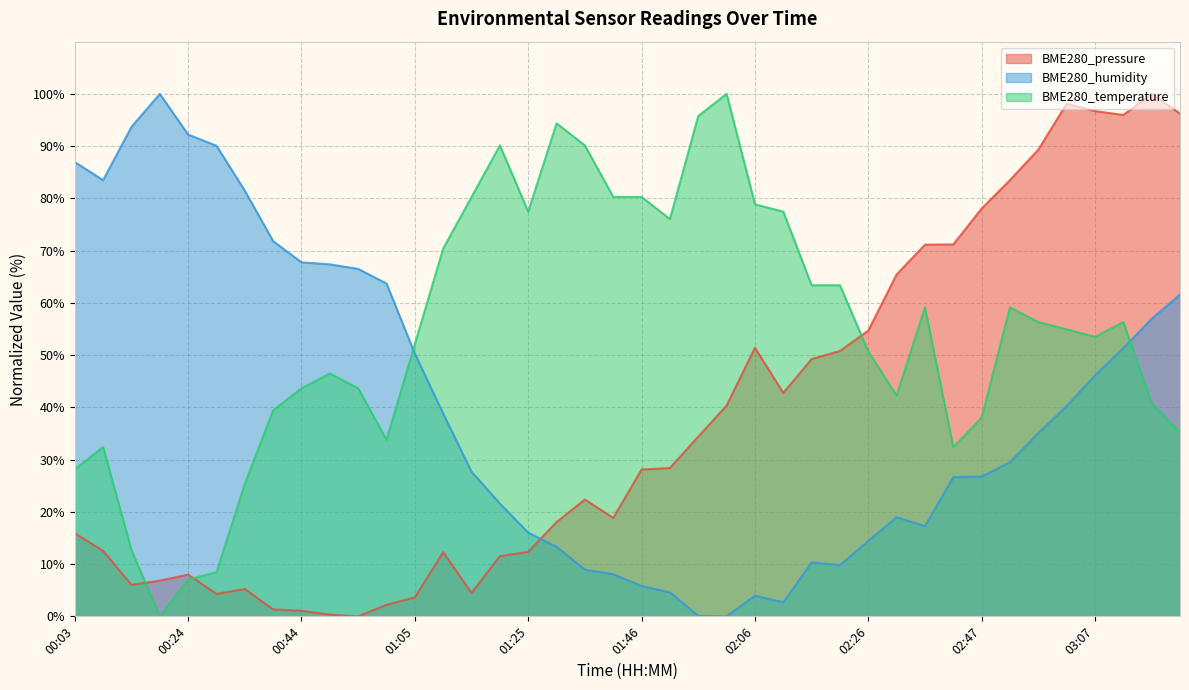

Between 01:46 and 00:14, which is larger?

01:46